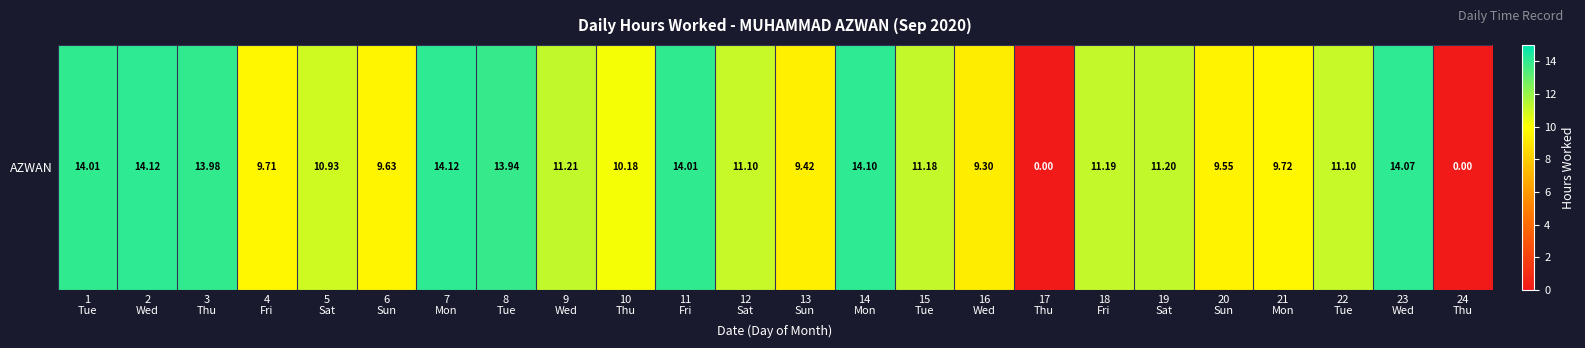

How many categories are shown in the chart?

24